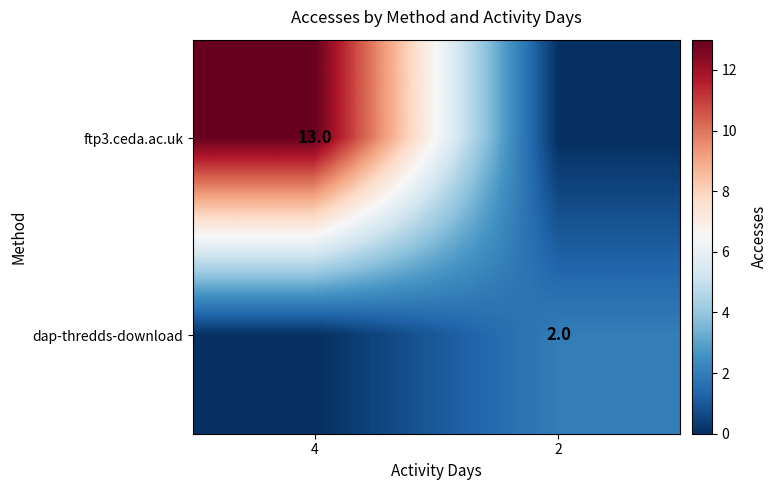

The dap-thredds-download series shows 2 at 2. True or false?

True